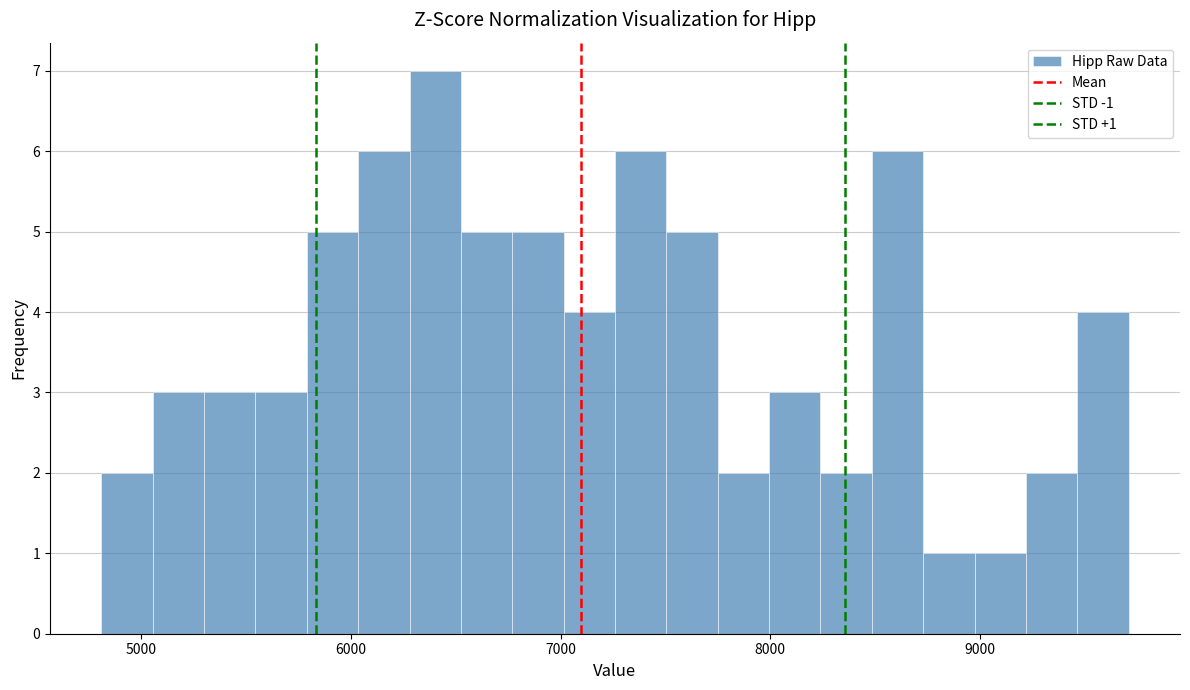

Around what value on the x-axis is the tallest bar? Give the approximate position of its centre, as read against the axis.

6400